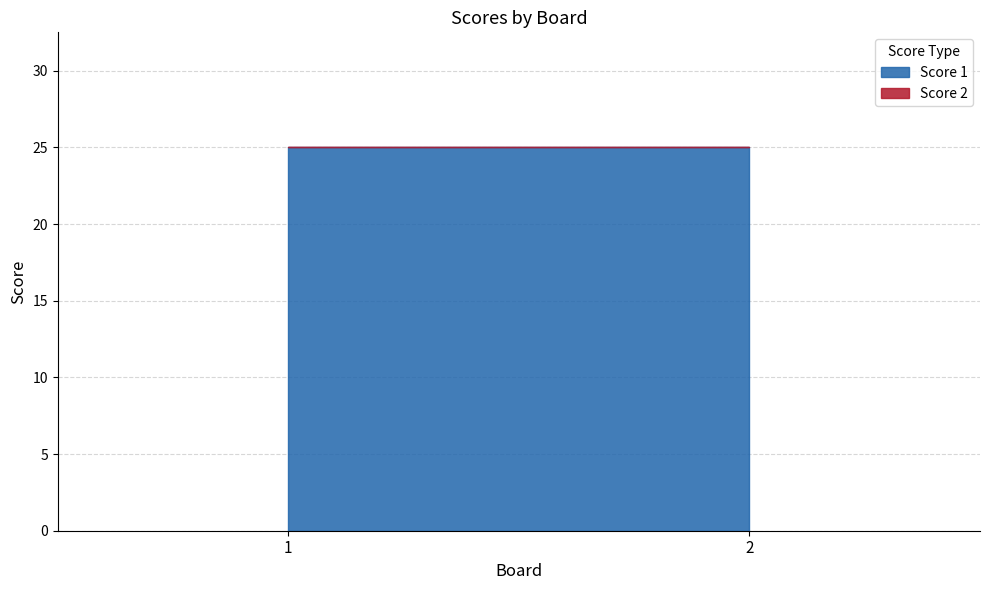

The value of Score 1 at 1 is 25. True or false?

True